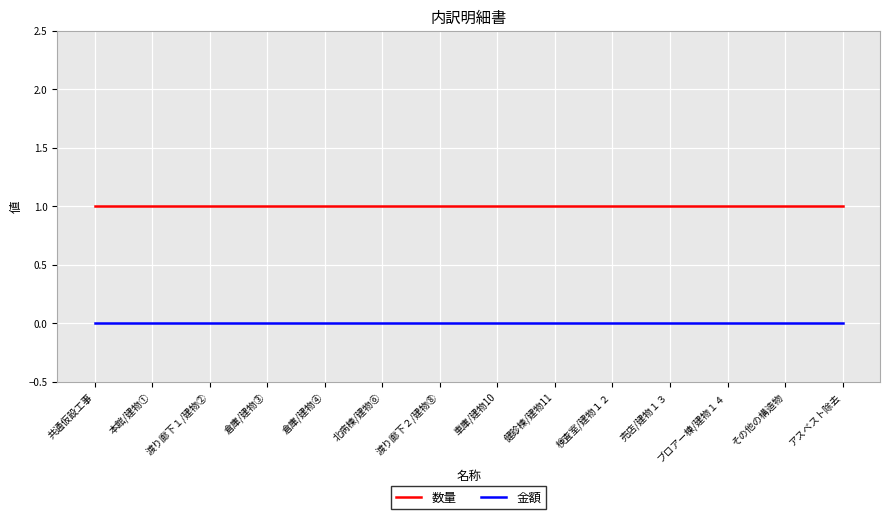

The value of 数量 at アスベスト除去 is 1. True or false?

True